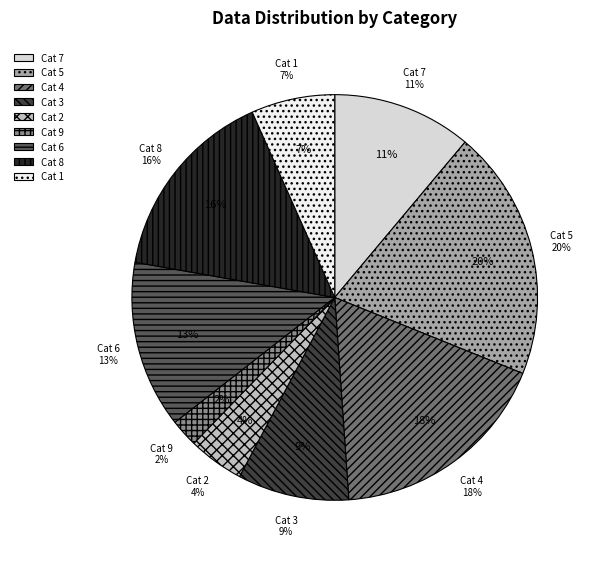

The 5 slice represents 20% of the pie. True or false?

True